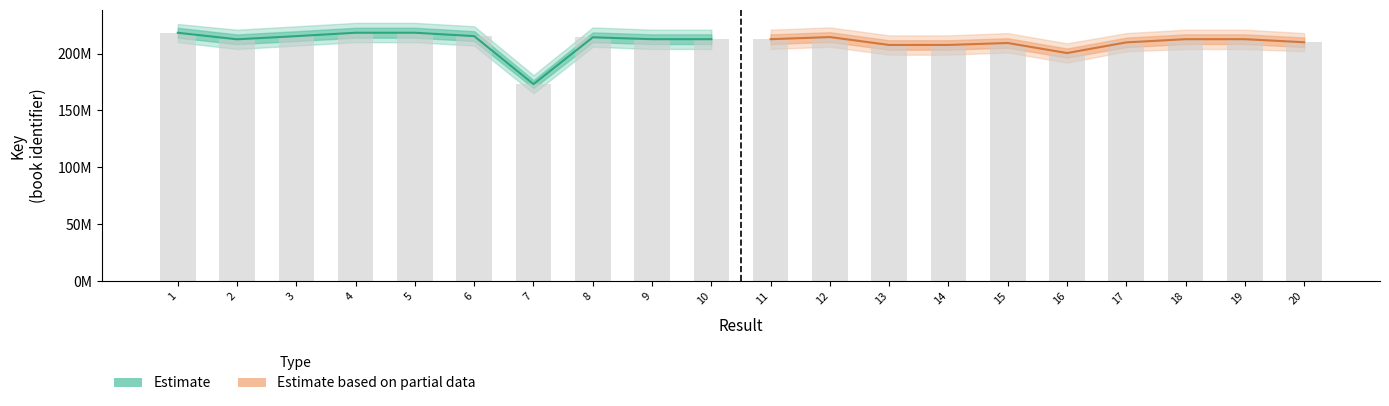

What is the greatest value displayed?

218335874